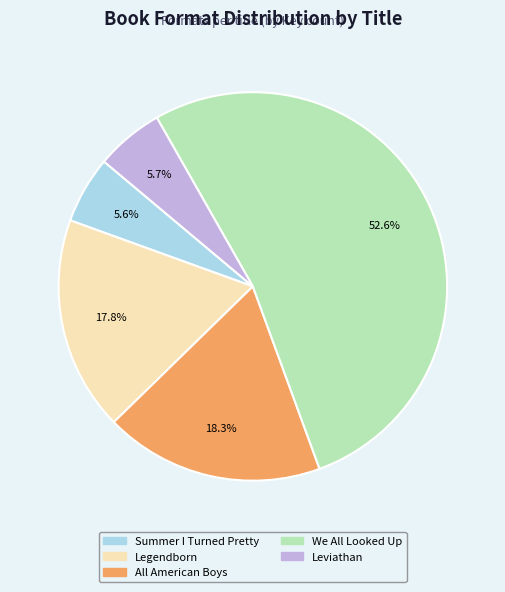

Does All American Boys account for over 50% of the chart?

No